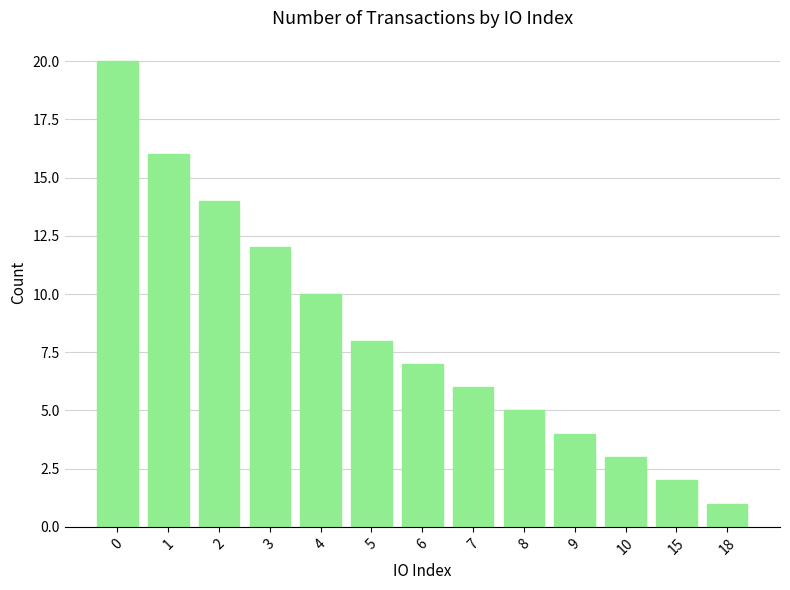

Between 5 and 4, which is larger?

4